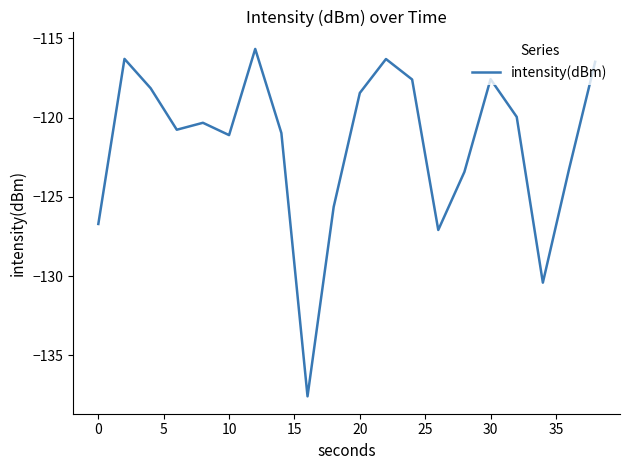

Count the number of data series in this chart.

1